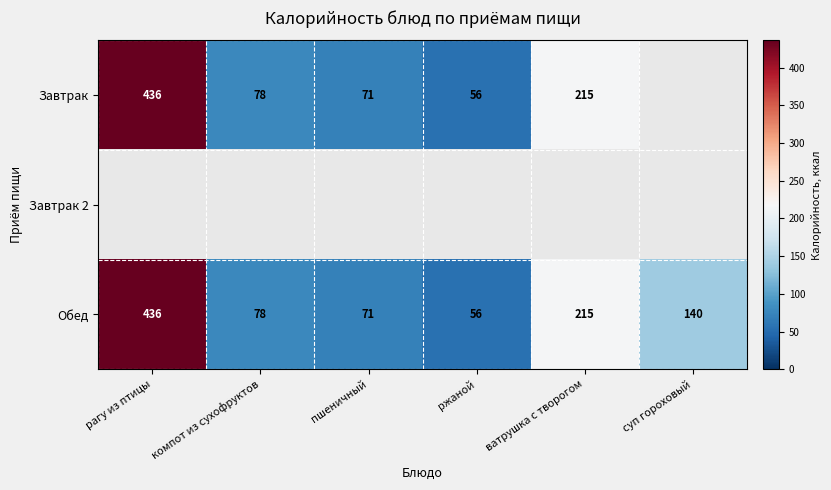

What is the difference between the maximum and minimum values in the Обед series?

380